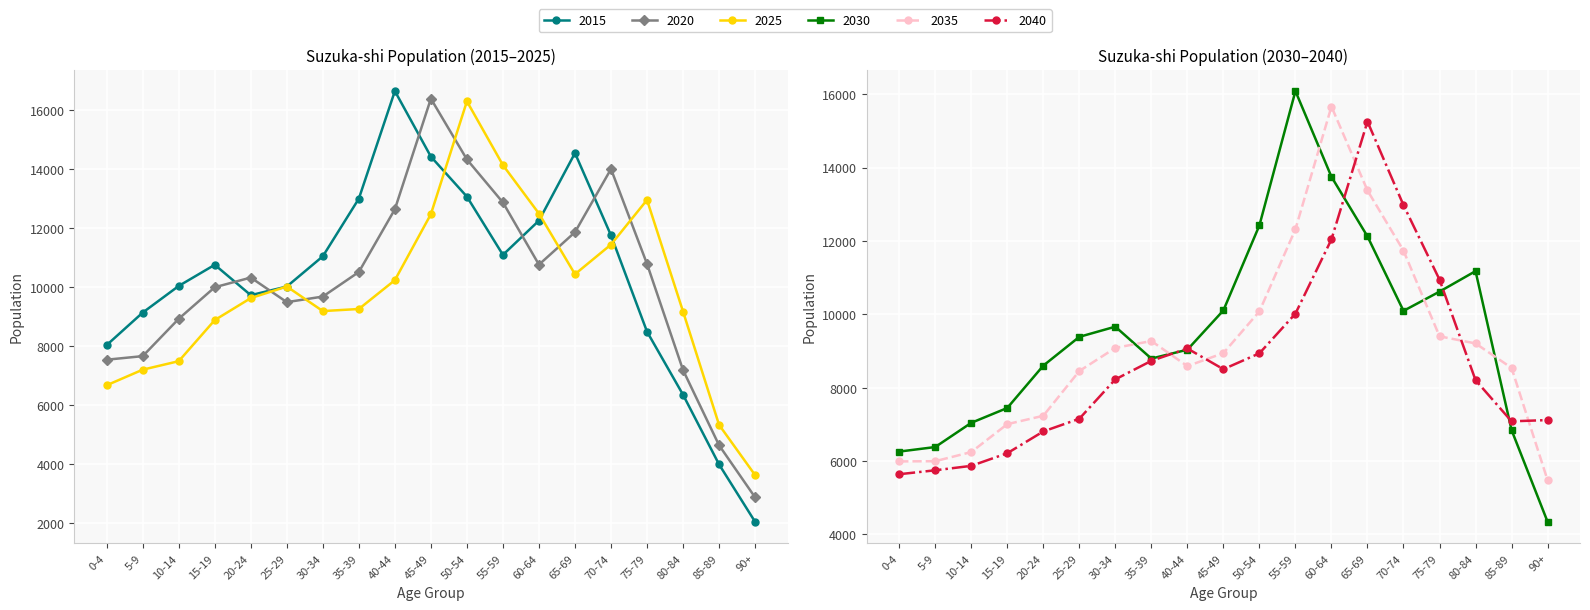

Where does the 2025 series first go above 9627?

25-29